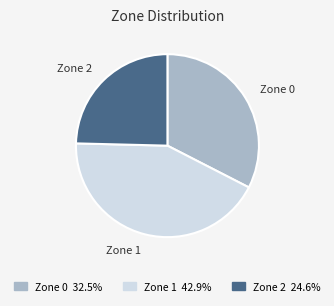

Is the sum of Zone 1 42.9% and Zone 0 32.5% greater than half?

Yes